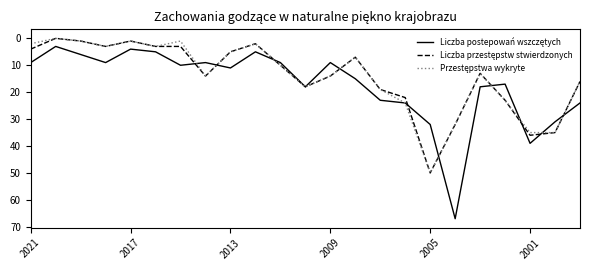

How many lines are shown in the chart?

3